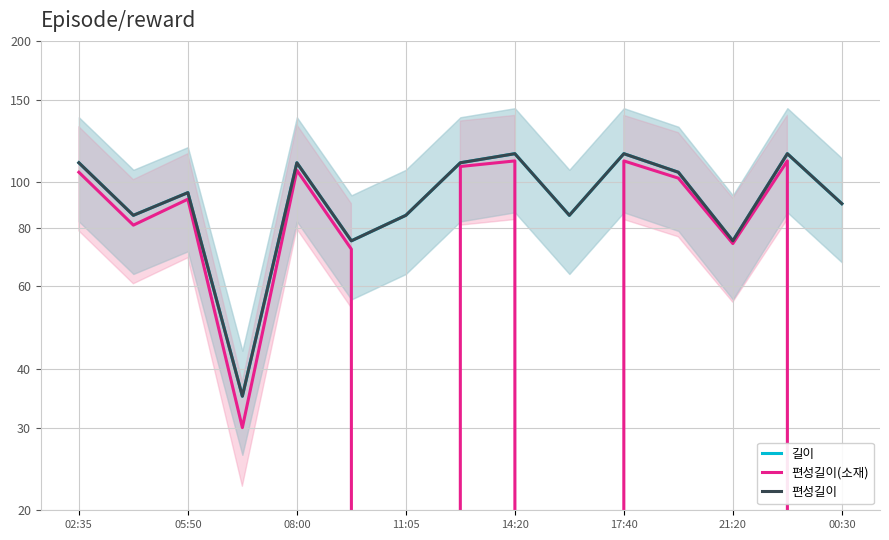

Rank the series by their maximum value, from highest to lowest.

길이, 편성길이, 편성길이(소재)